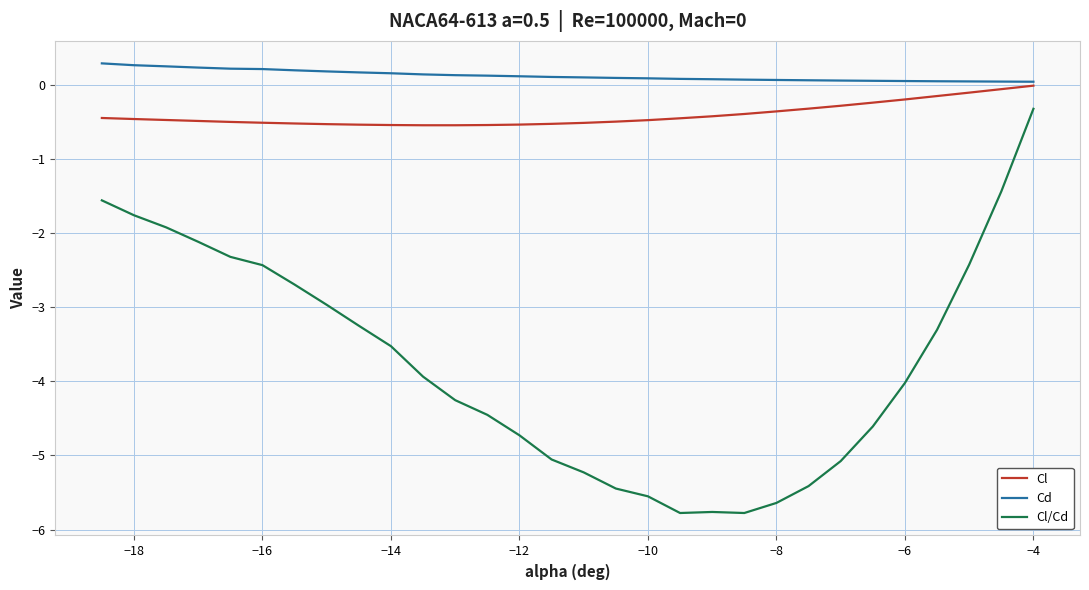

True or false: Cl/Cd and Cd cross at least once.

False